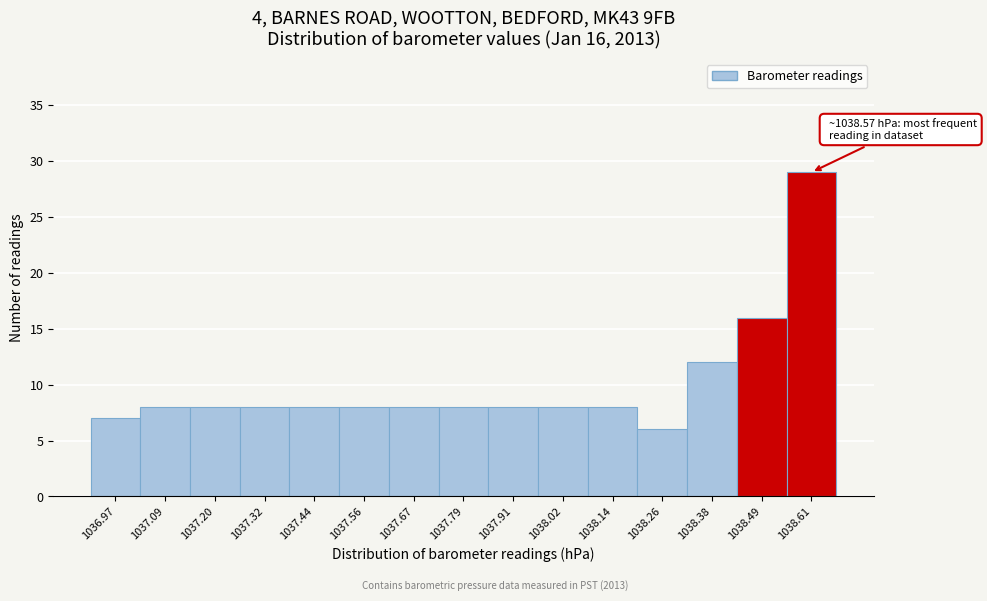

Which range on the x-axis has the tallest bar?

1038.56 to 1038.68